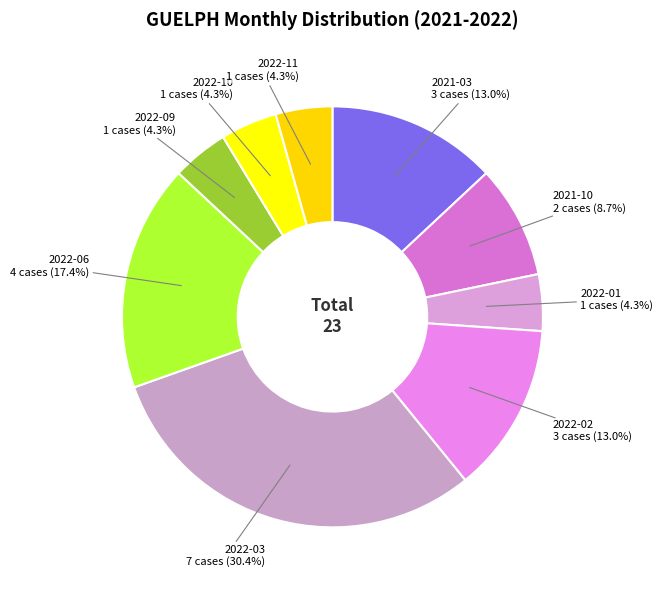

What is the largest slice in the pie chart?

2022-03